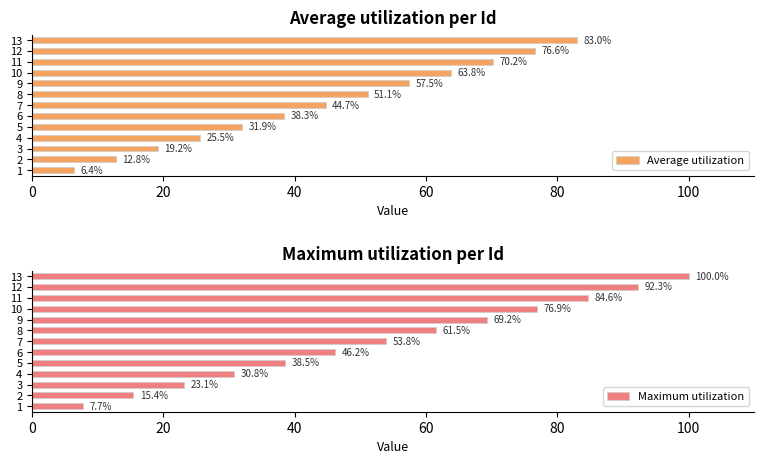

What is the sum of the Maximum utilization values at 4 and 12?

123.1